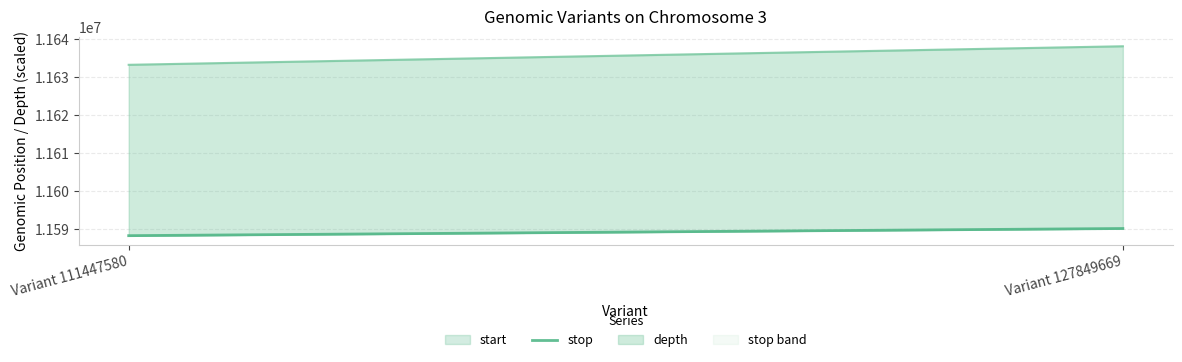

How many values are between 11588230 and 11590116?

2